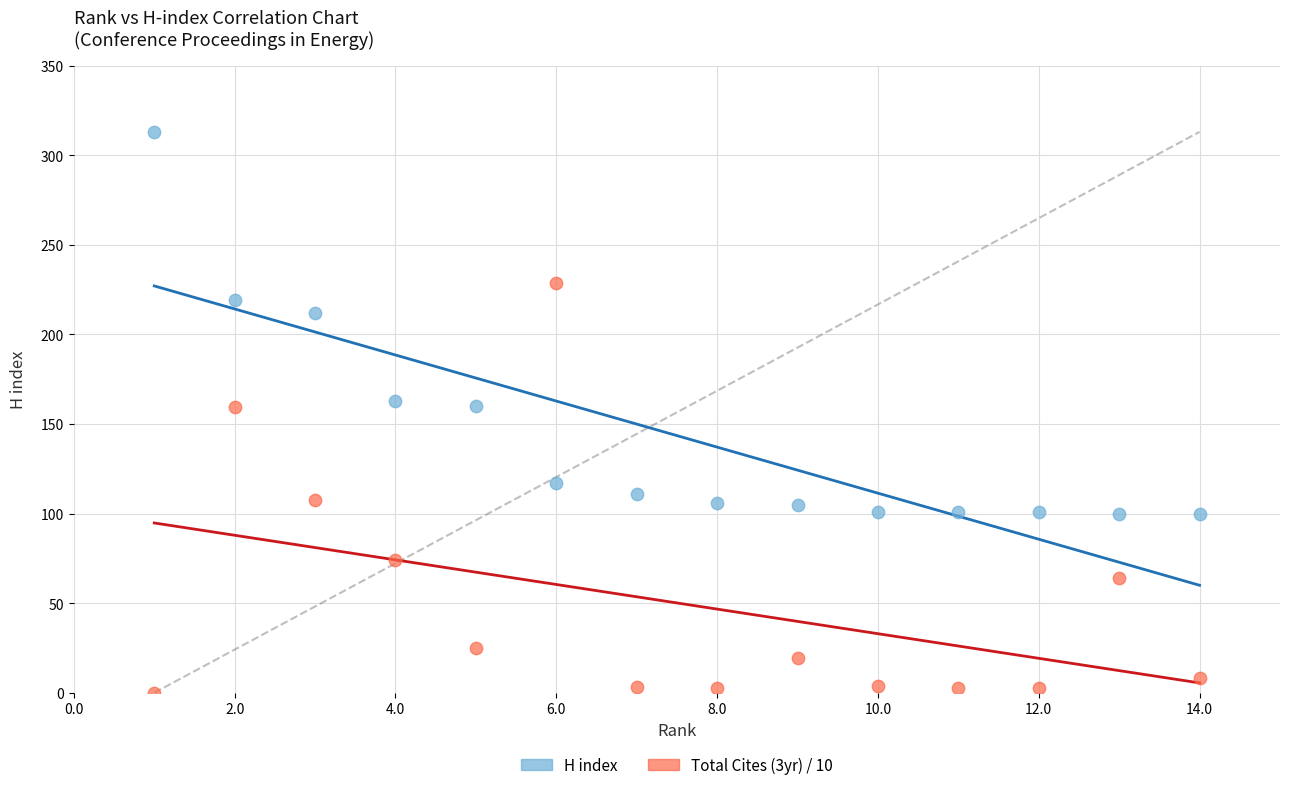

Across all data points, what is the range of Y values (max minus min)?

313.0